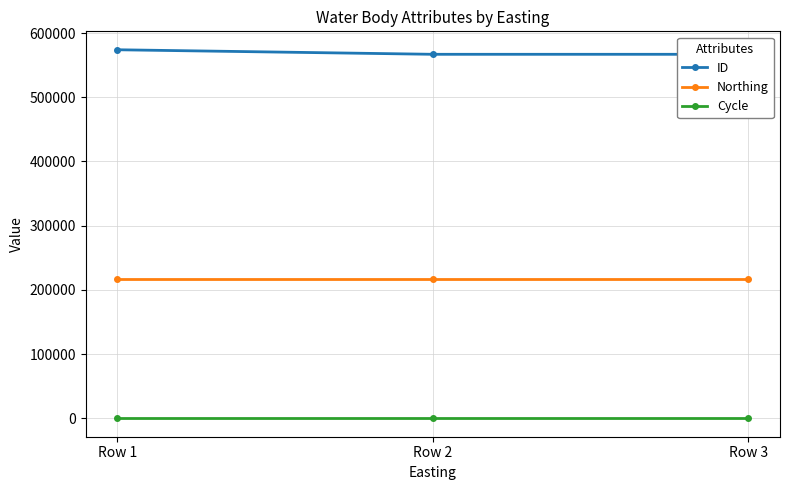

What is the sum of the ID values at Row 2 and Row 3?

1133717